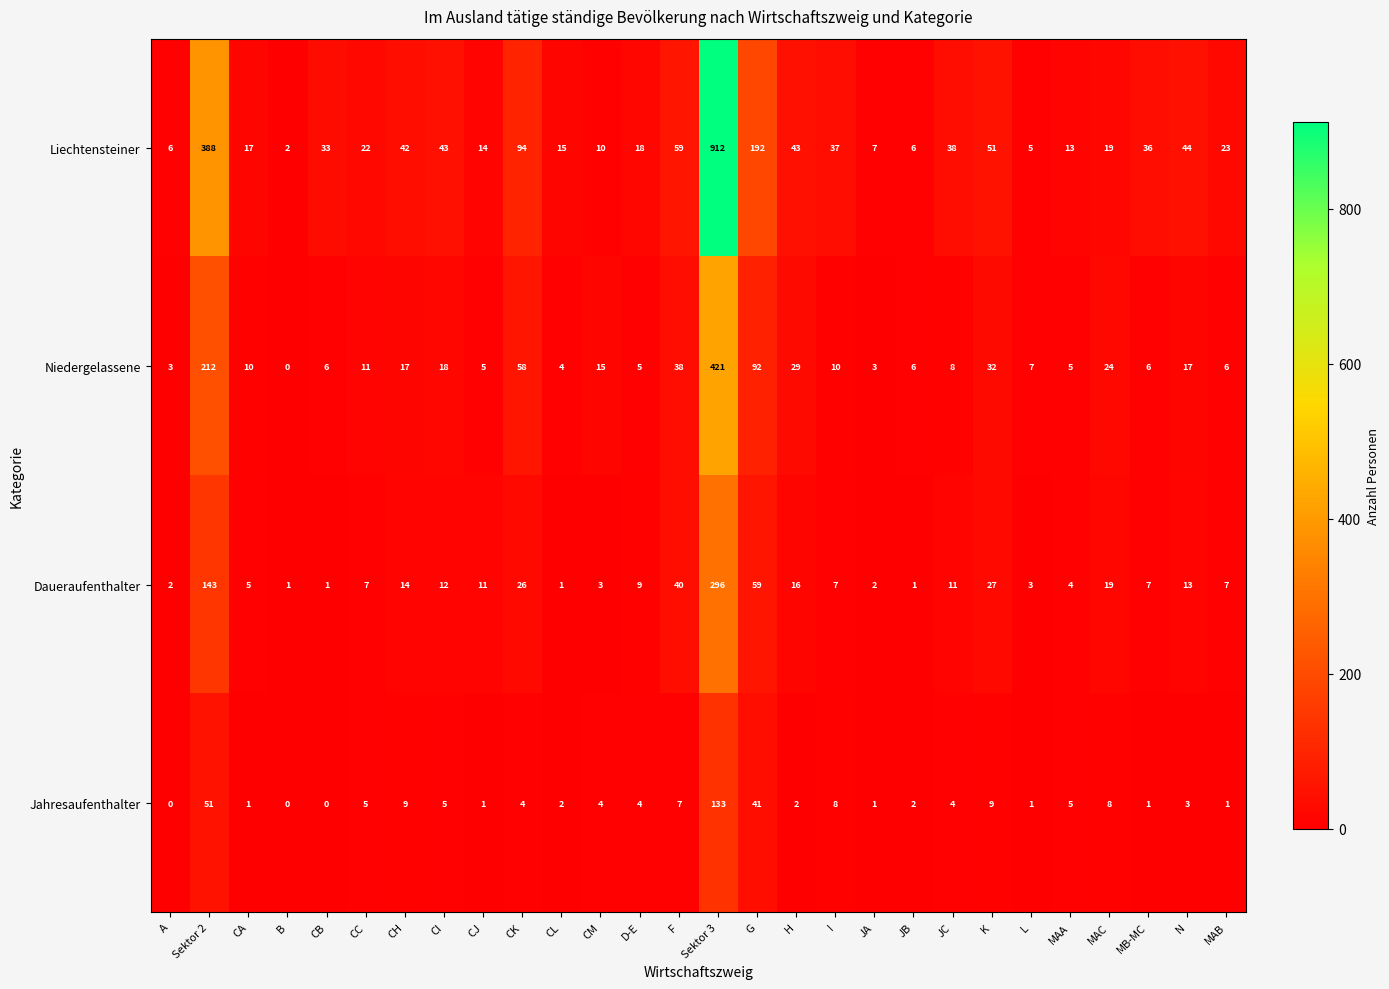

Which series has the largest total across all categories?

Liechtensteiner